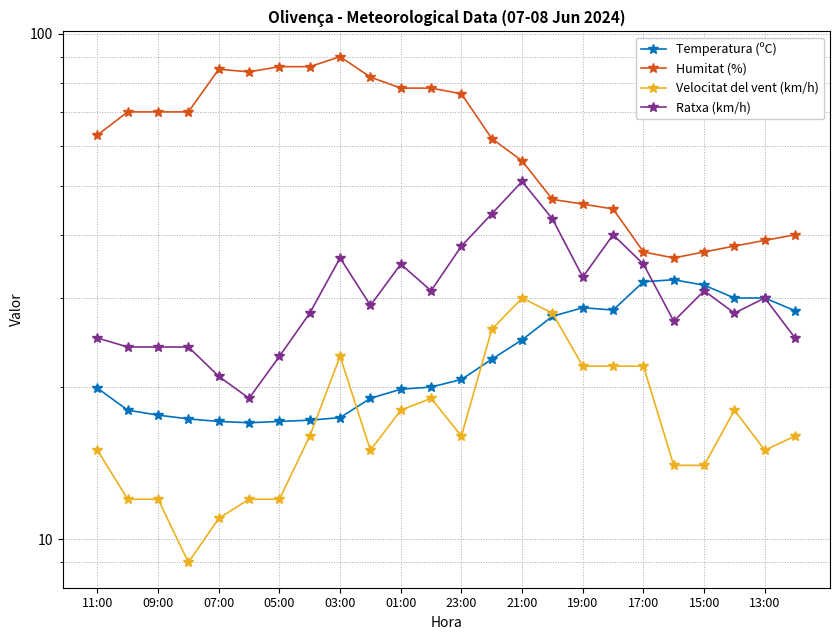

Which has a higher value, 05:00 or 22?

22